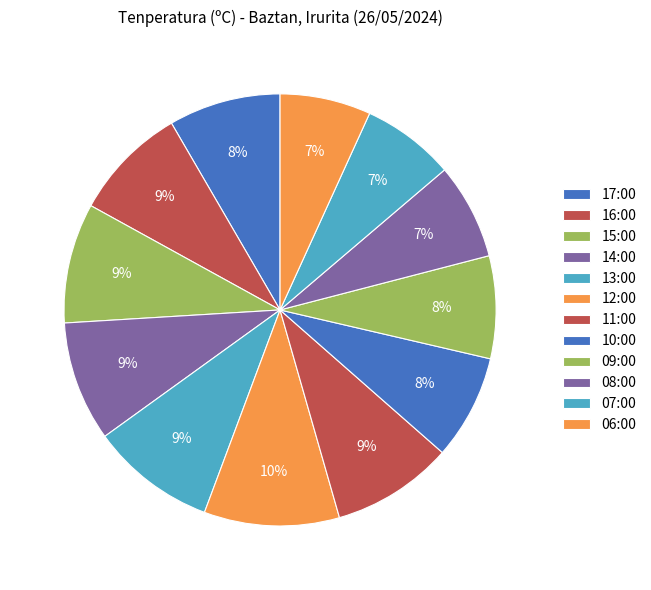

To the nearest percent, what is the combined percentage of 06:00 and 11:00?

16%